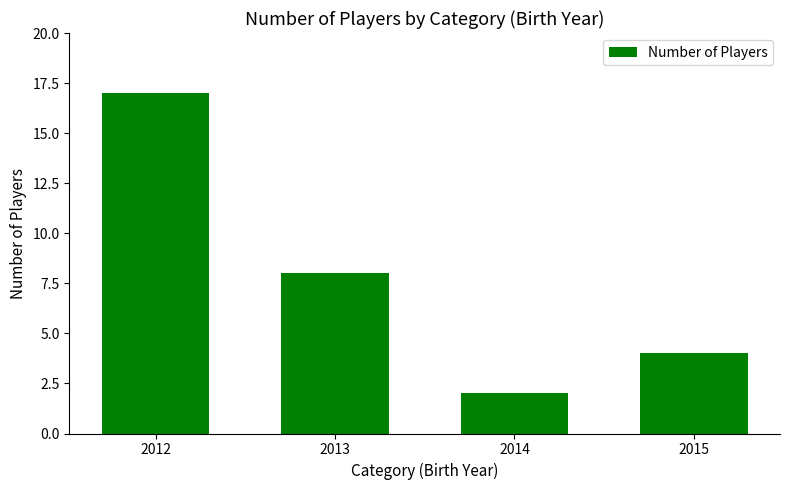

Where is the data nearest to the value 9?

2013